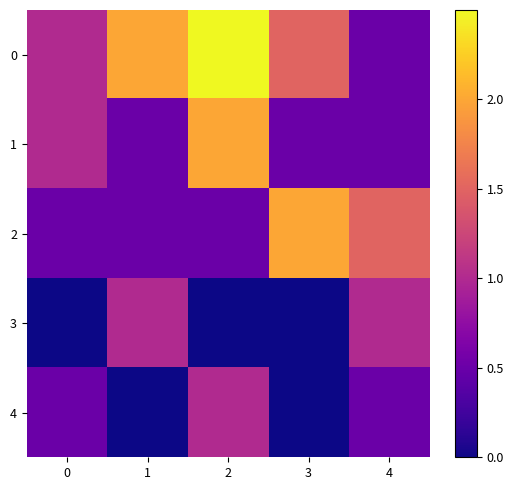

What is the difference between the highest and lowest values at 3?

2.0